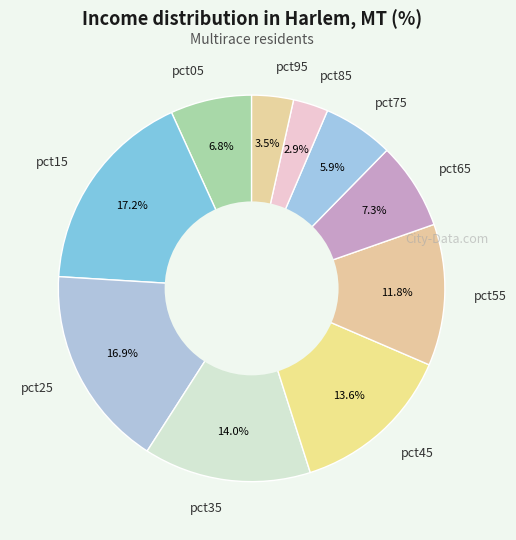

To the nearest percent, what percentage of the pie is pct05?

7%